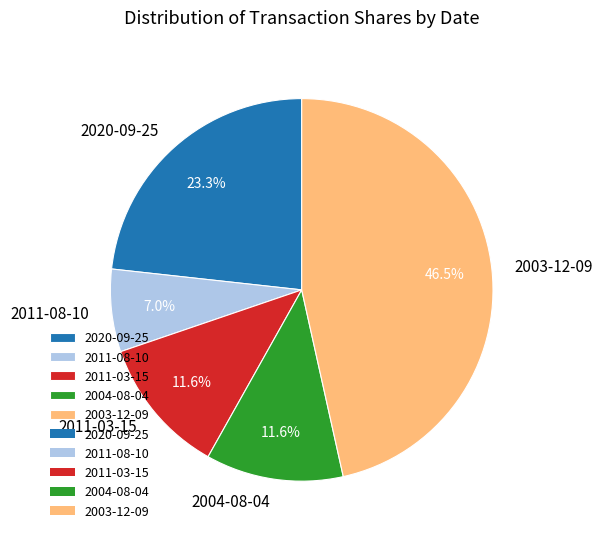

The 2004-08-04 slice represents 12% of the pie. True or false?

True